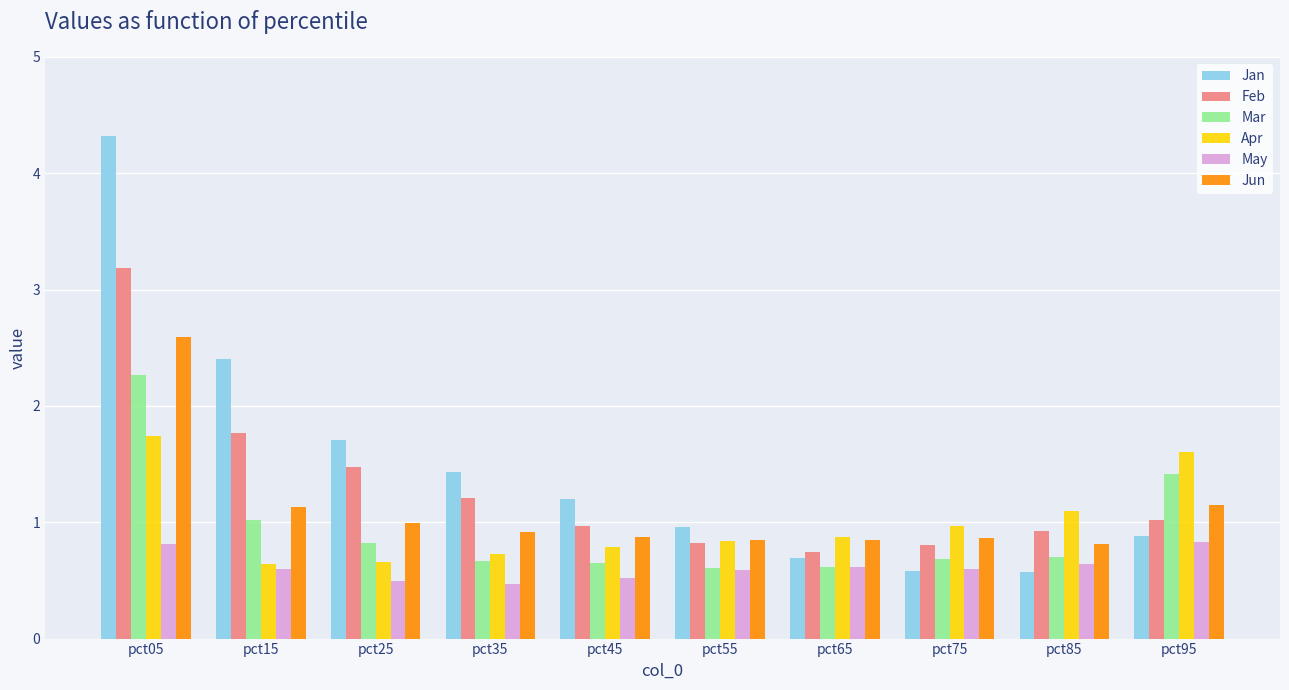

How many distinct data groups are displayed?

6